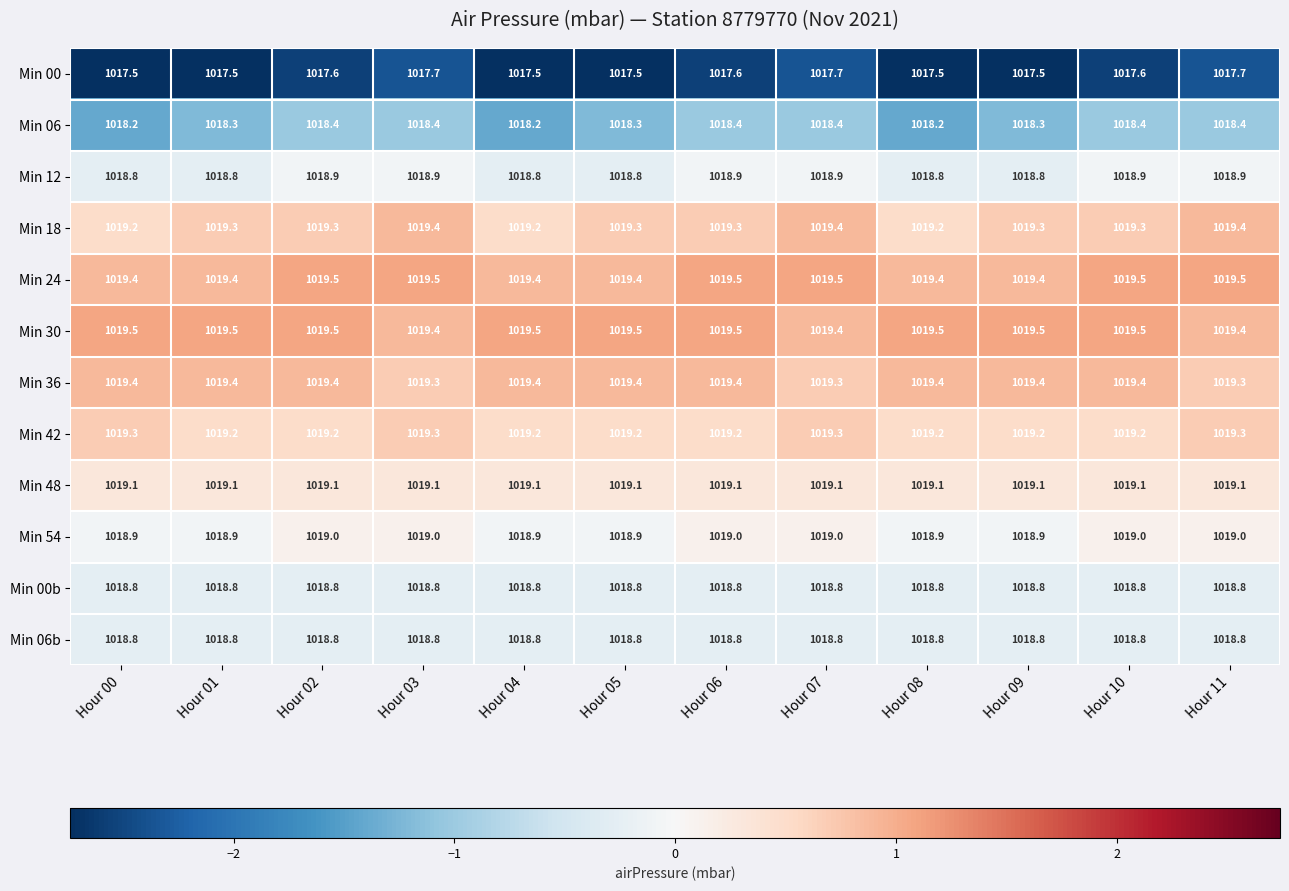

What is the sum of all Min 00 values?

12210.9